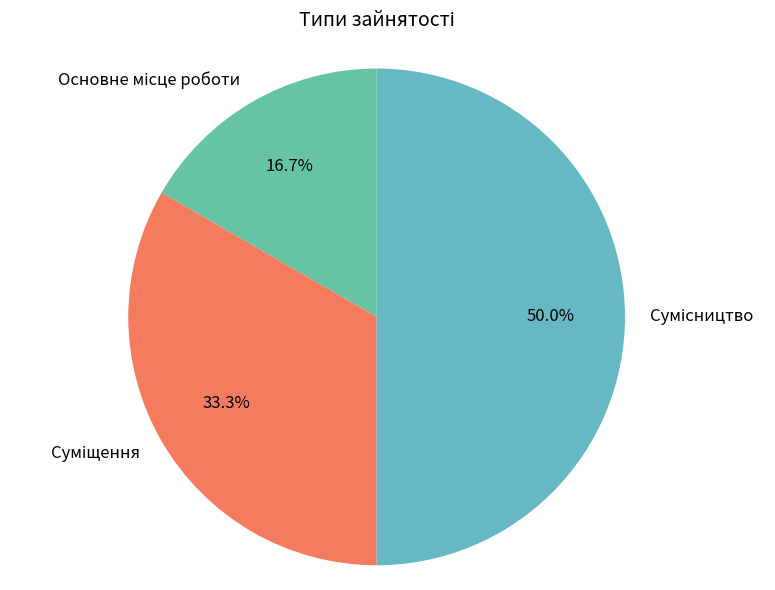

How many segments does this pie chart have?

3